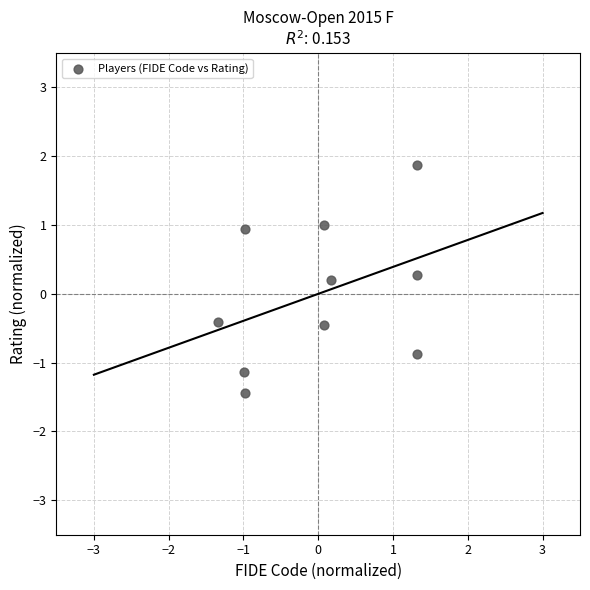

What is the range of Y values (max minus min)?

3.3